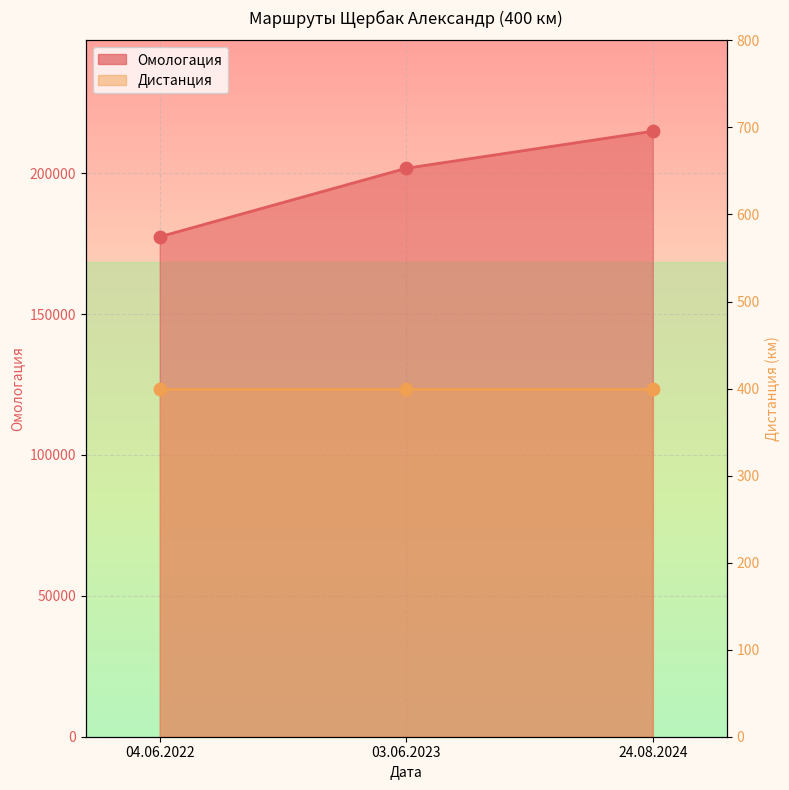

Approximately how many times larger is the value at 03.06.2023 compared to 24.08.2024?

0.9